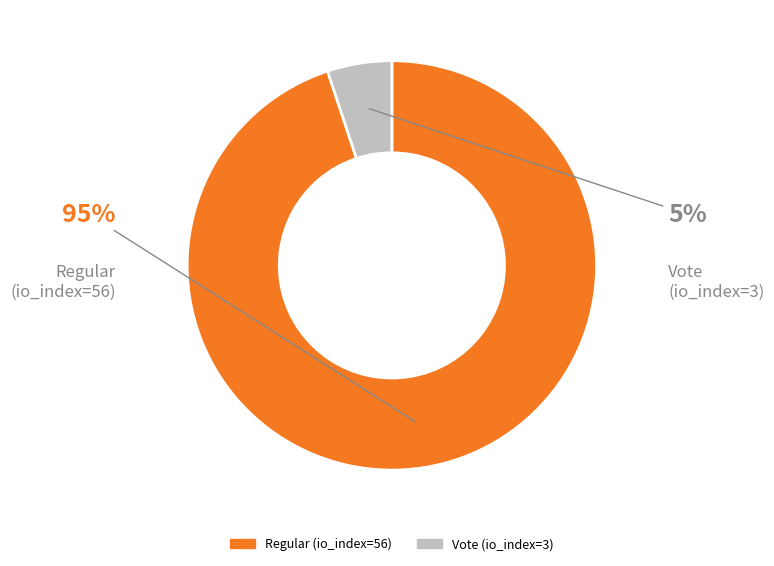

True or false: Regular (io_index=56) accounts for 81% of the total.

False